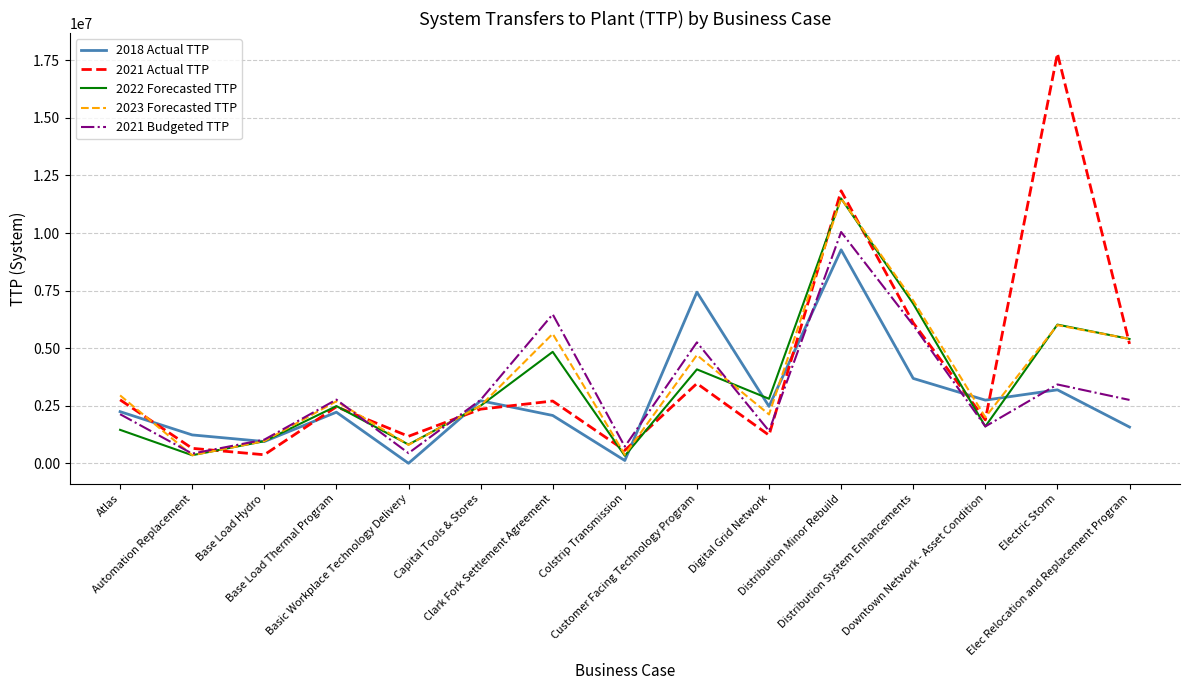

What is the approximate value of 2021 Actual TTP at Base Load Hydro?

369767.7